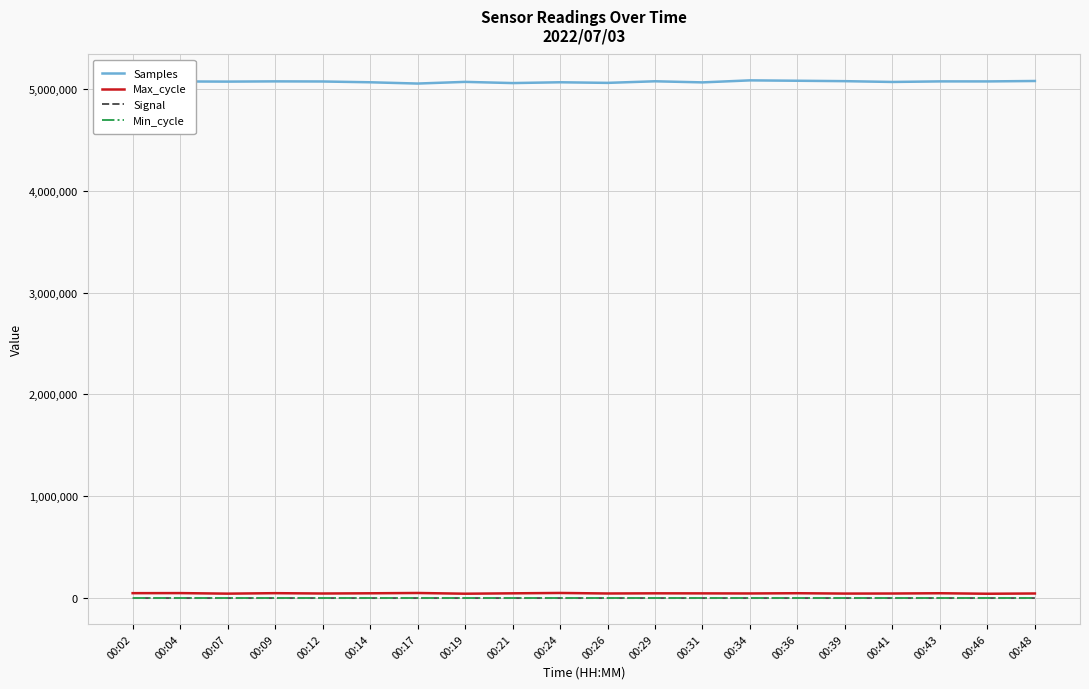

What is the highest value of the Signal series?

-80